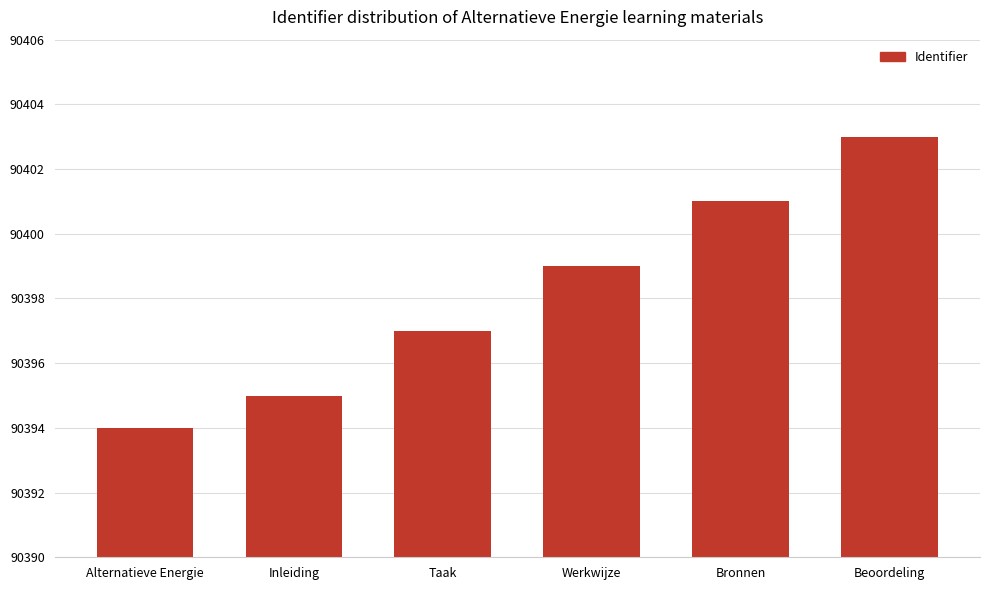

What is the value of the 4th bar from the left?

90399